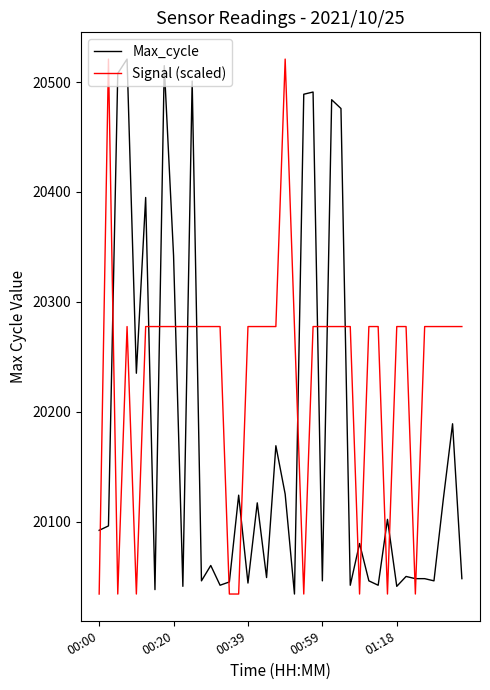

How many values in the Signal (scaled) series are below 20277?

9